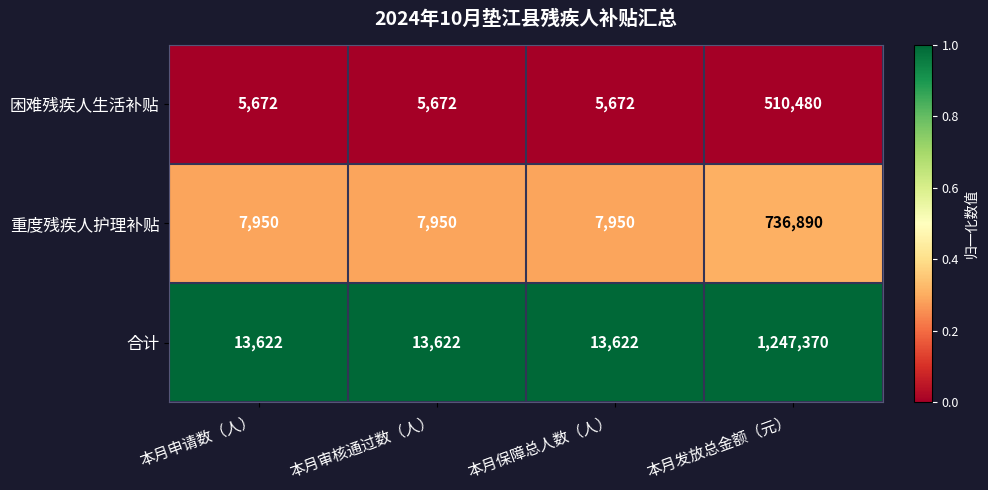

What is the difference between the 困难残疾人生活补贴 values at 本月审核通过数（人） and 本月发放总金额（元）?

504808